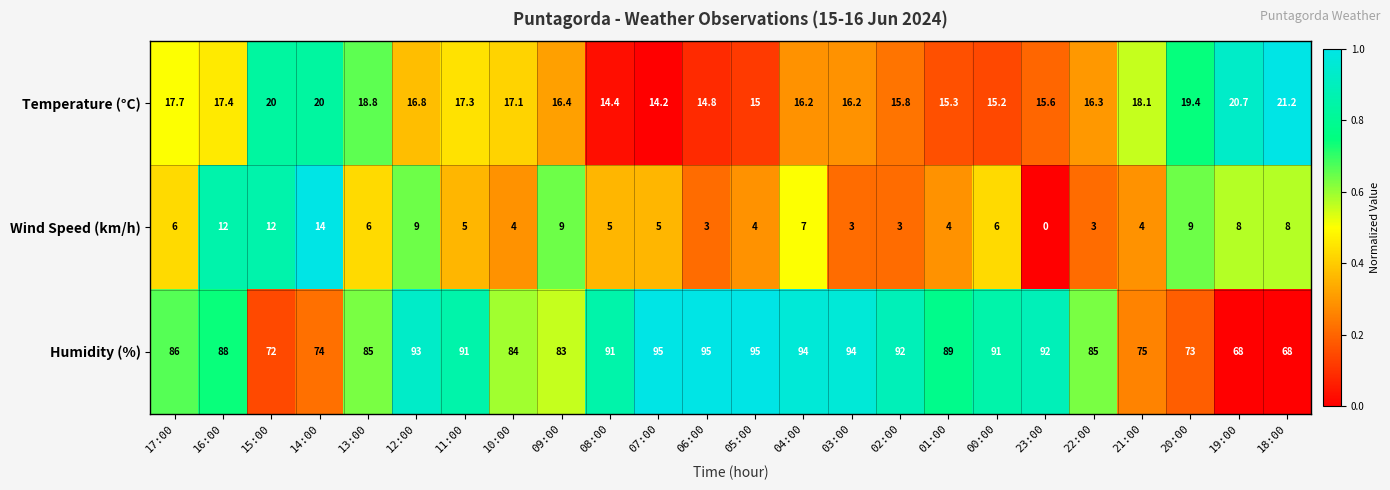

What value does the Temperature (°C) series have at 23:00?

15.6